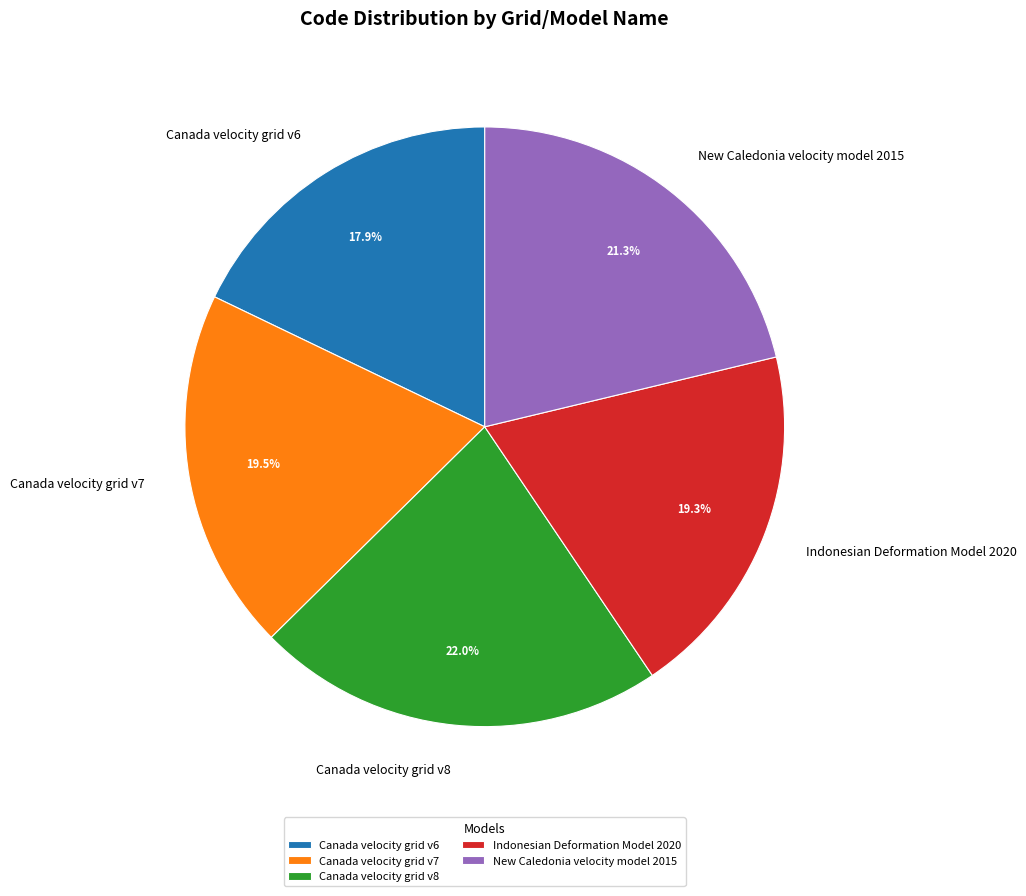

How many segments does this pie chart have?

5